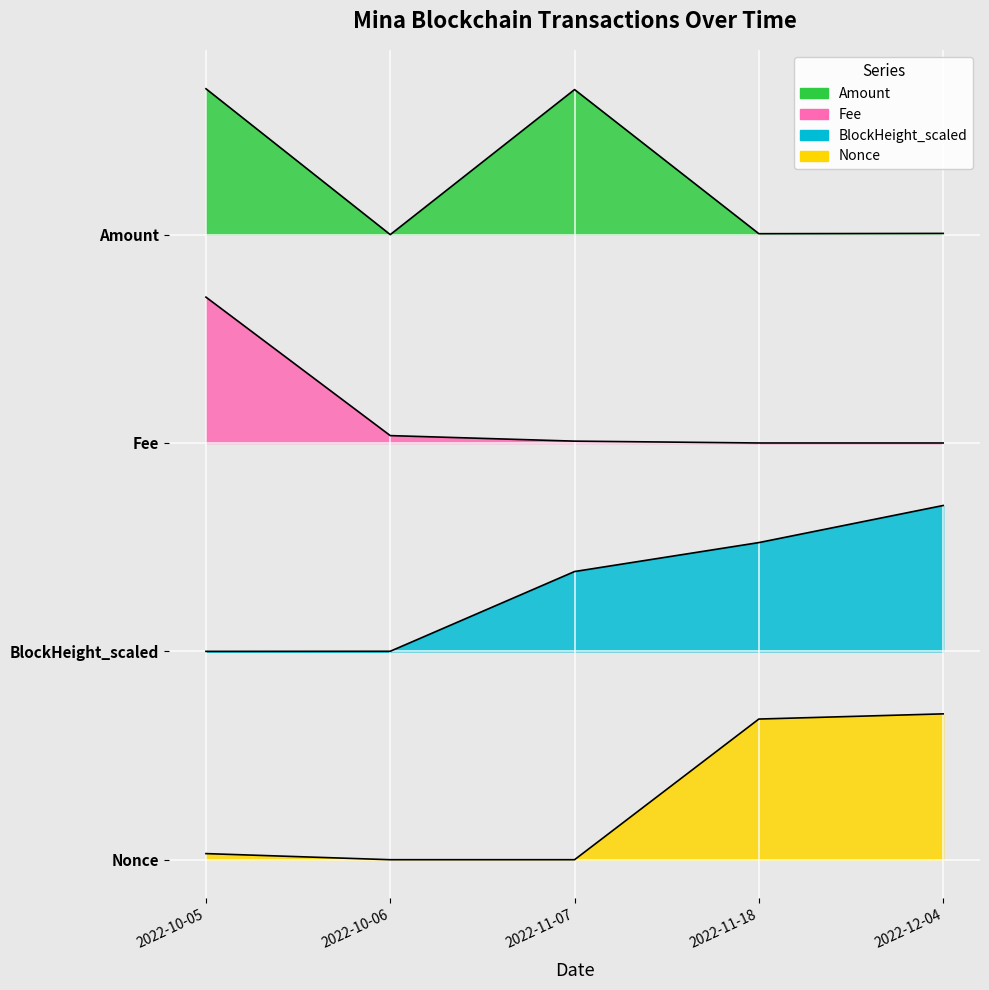

Reading right to left, extract all data points from this chart.

Amount: 2022-12-04=3.0	2022-11-18=3.0	2022-11-07=3.7	2022-10-06=3.0	2022-10-05=3.7
Fee: 2022-12-04=2.0	2022-11-18=2.0	2022-11-07=2.0	2022-10-06=2.0	2022-10-05=2.7
BlockHeight_scaled: 2022-12-04=1.7	2022-11-18=1.5	2022-11-07=1.4	2022-10-06=1.0	2022-10-05=1.0
Nonce: 2022-12-04=0.7	2022-11-18=0.7	2022-11-07=0.0	2022-10-06=0.0	2022-10-05=0.0